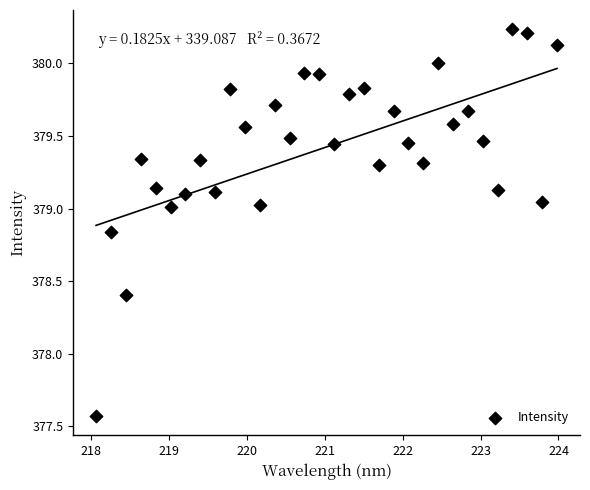

What is the range of Y values (max minus min)?

2.7